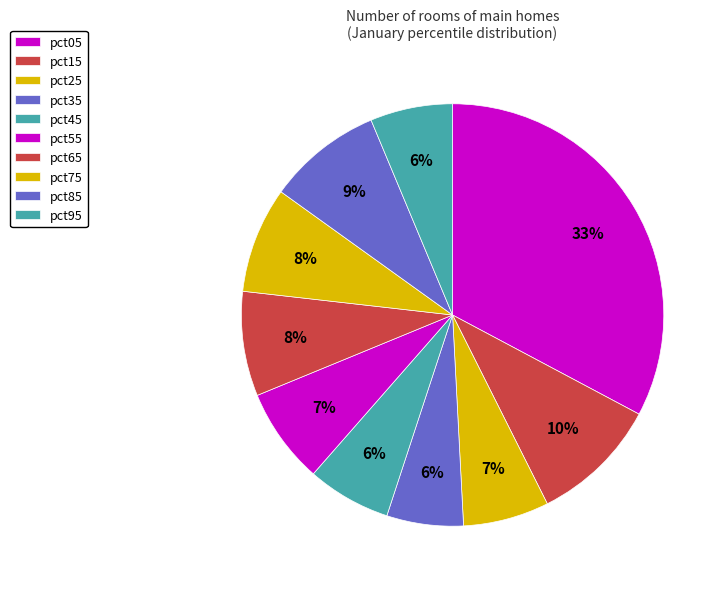

How many slices are in this pie chart?

10